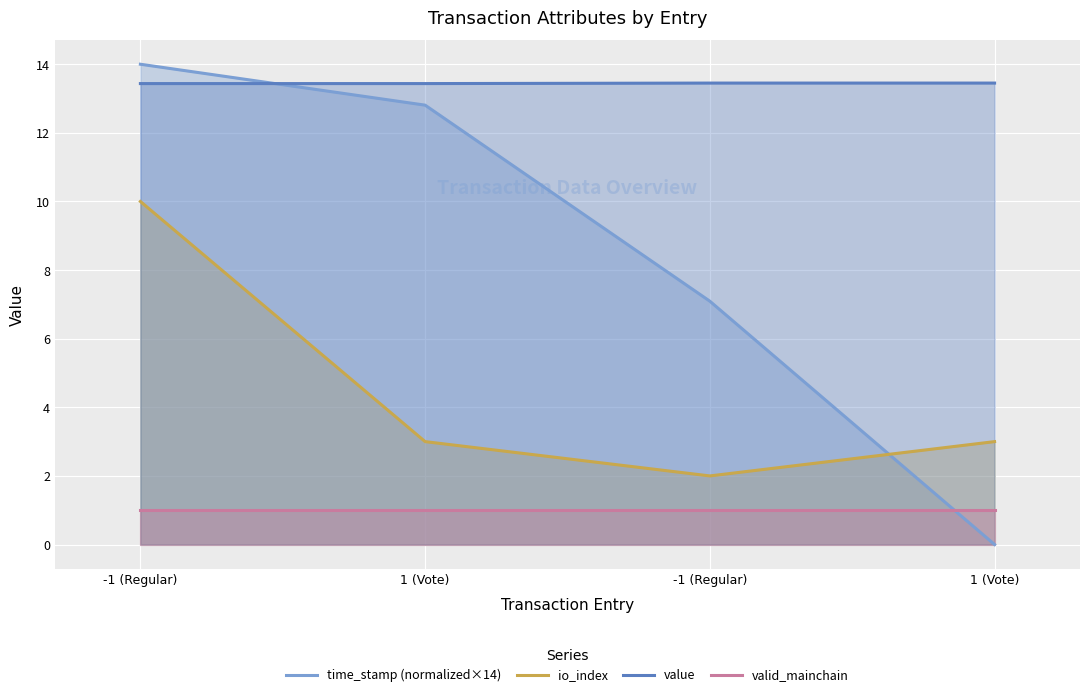

Count the number of data series in this chart.

4